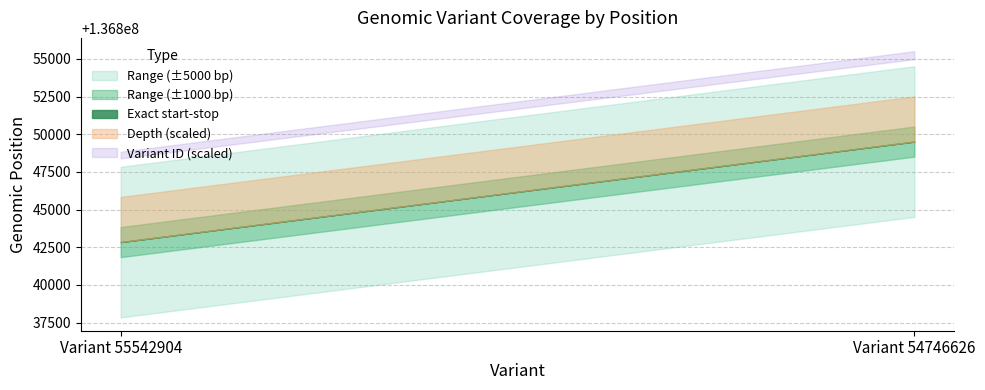

What is the maximum value for depth?

1